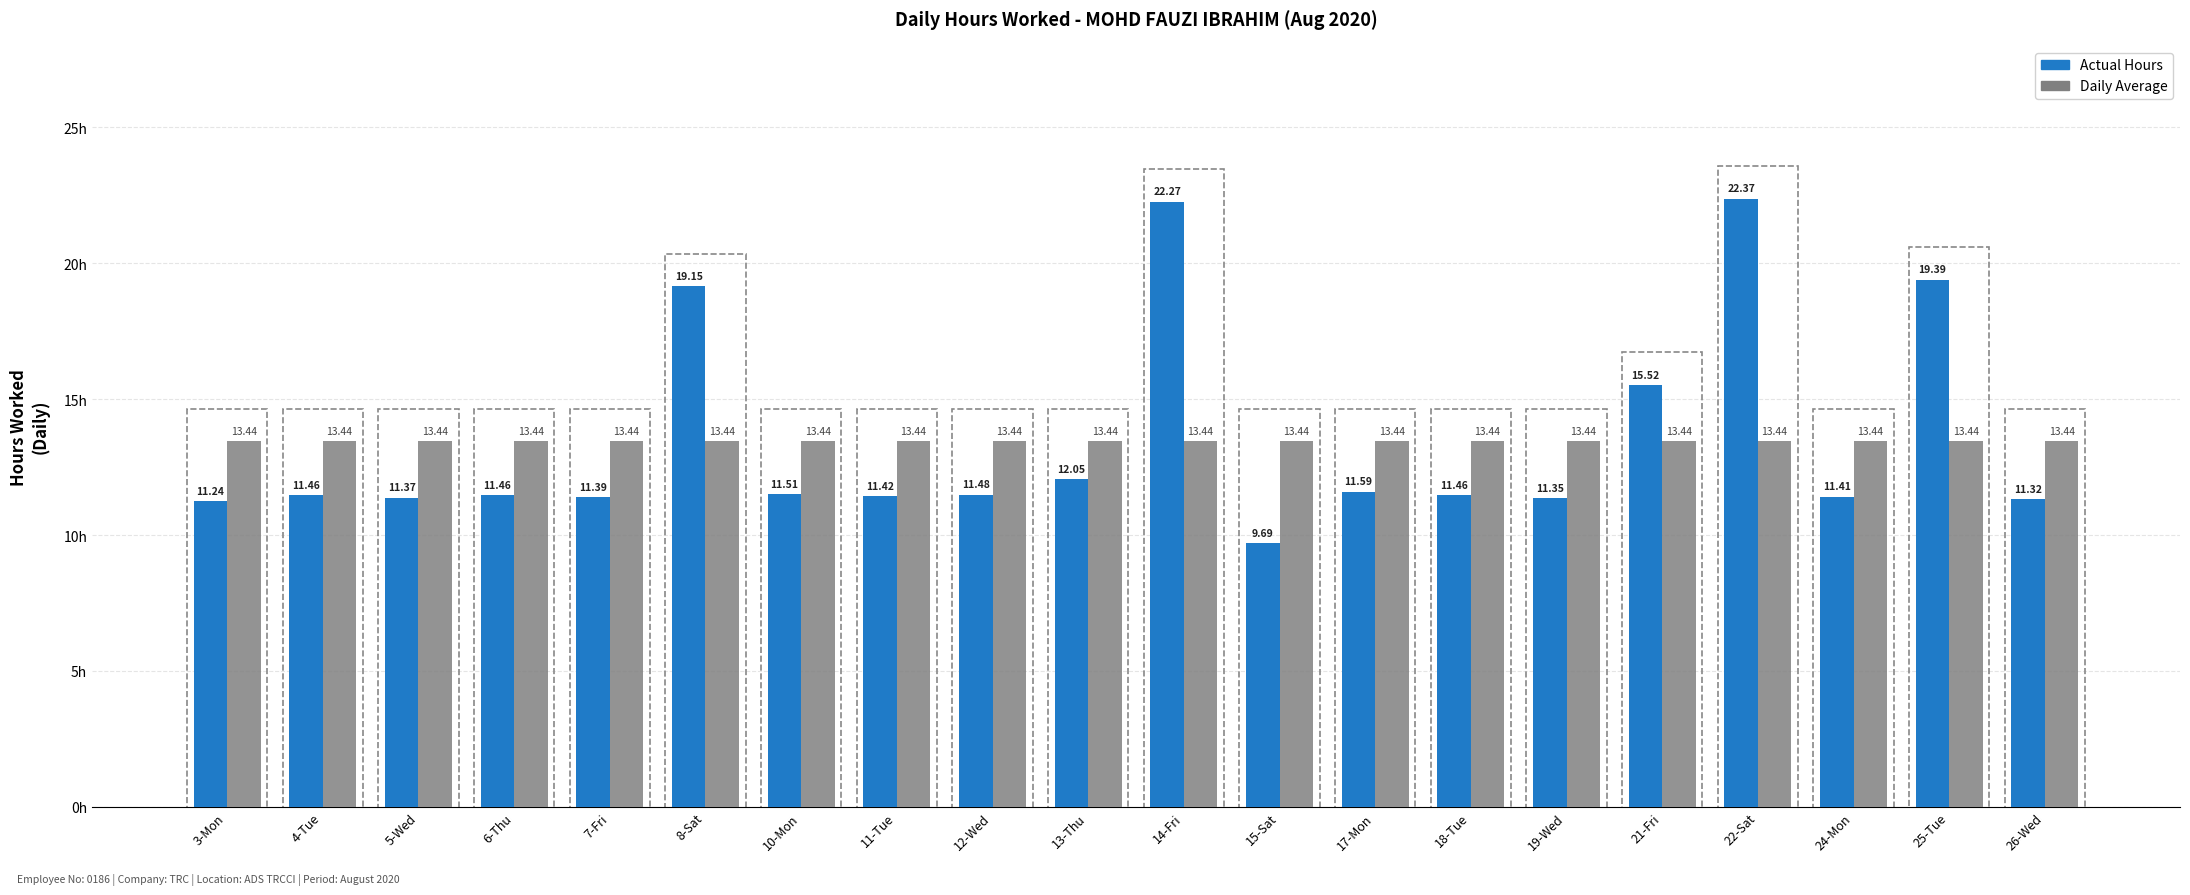

What is the difference between the highest and lowest values at 21-Fri?

2.1